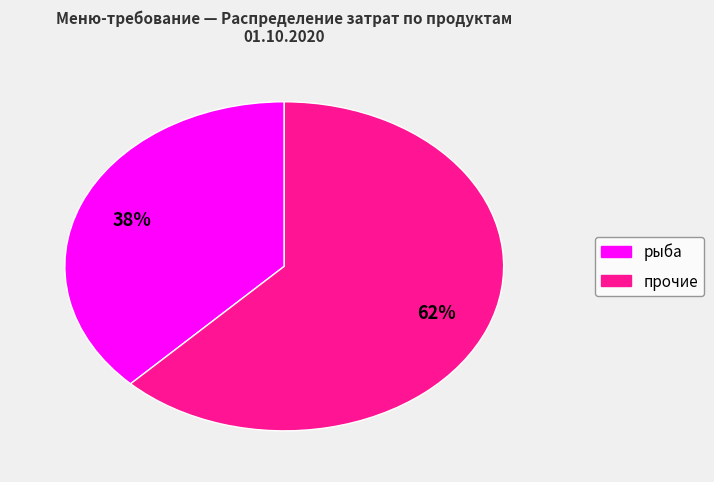

To the nearest percent, what is the average slice percentage?

50%